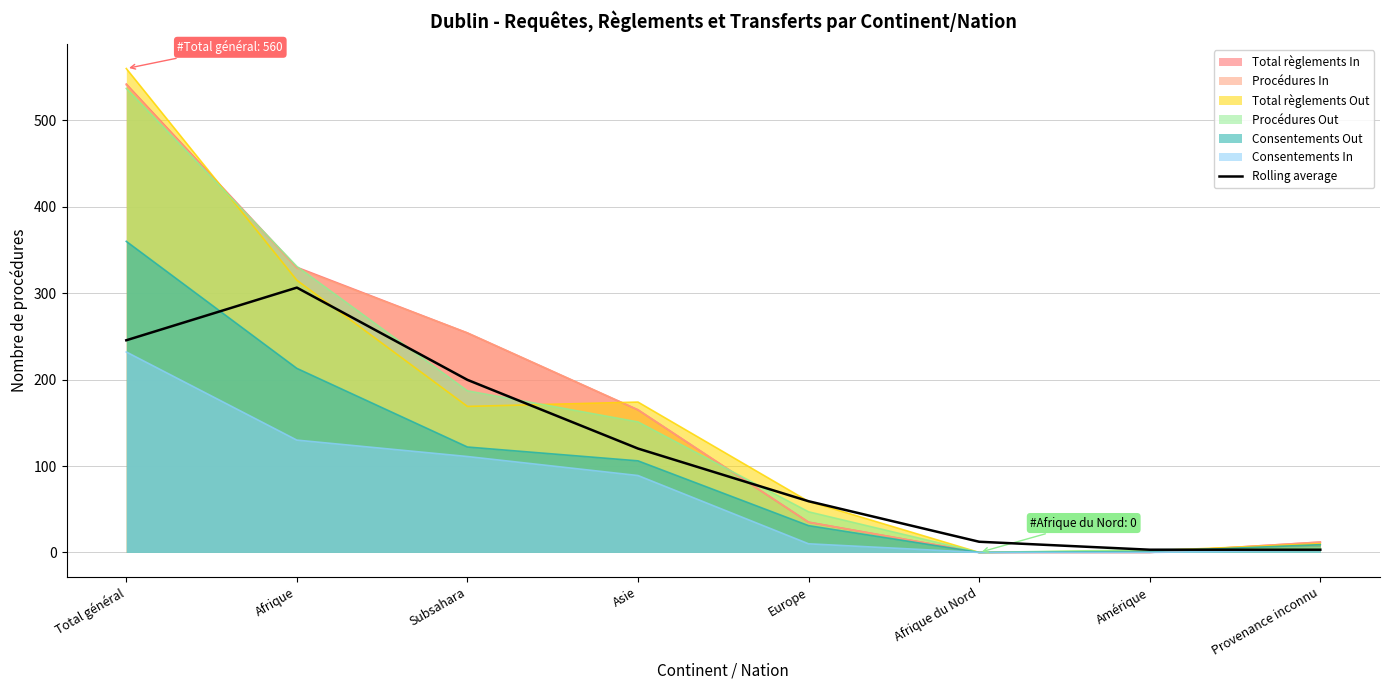

Between Subsahara and Afrique, which is larger?

Afrique